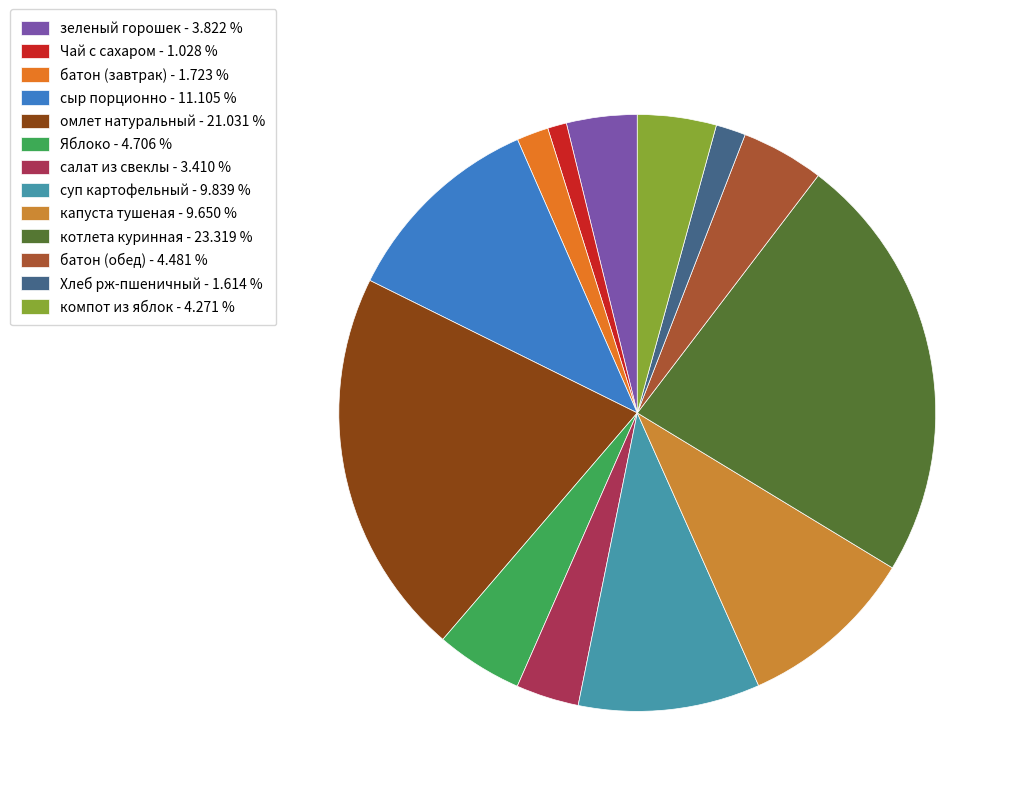

How many slices are in this pie chart?

13